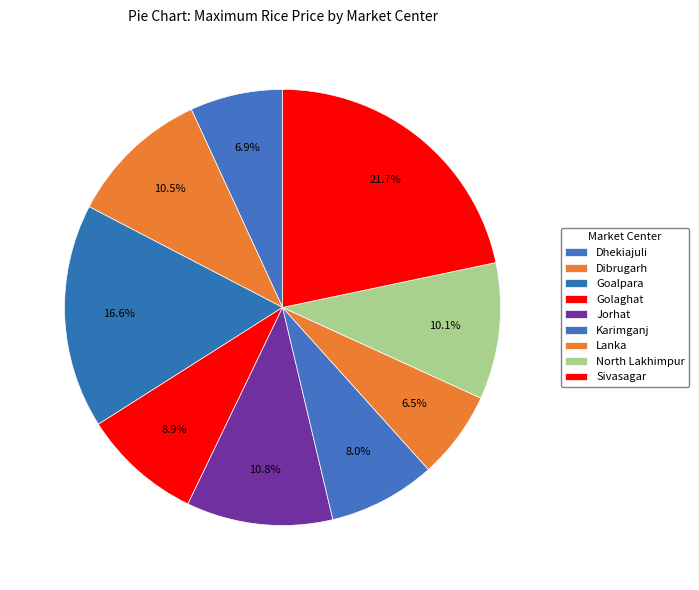

Count the number of slices in the pie.

9